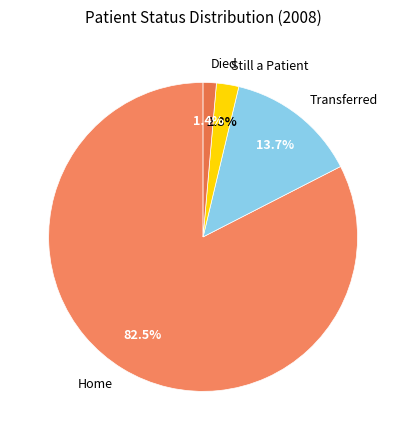

What percentage is the Transferred slice, to the nearest percent?

14%